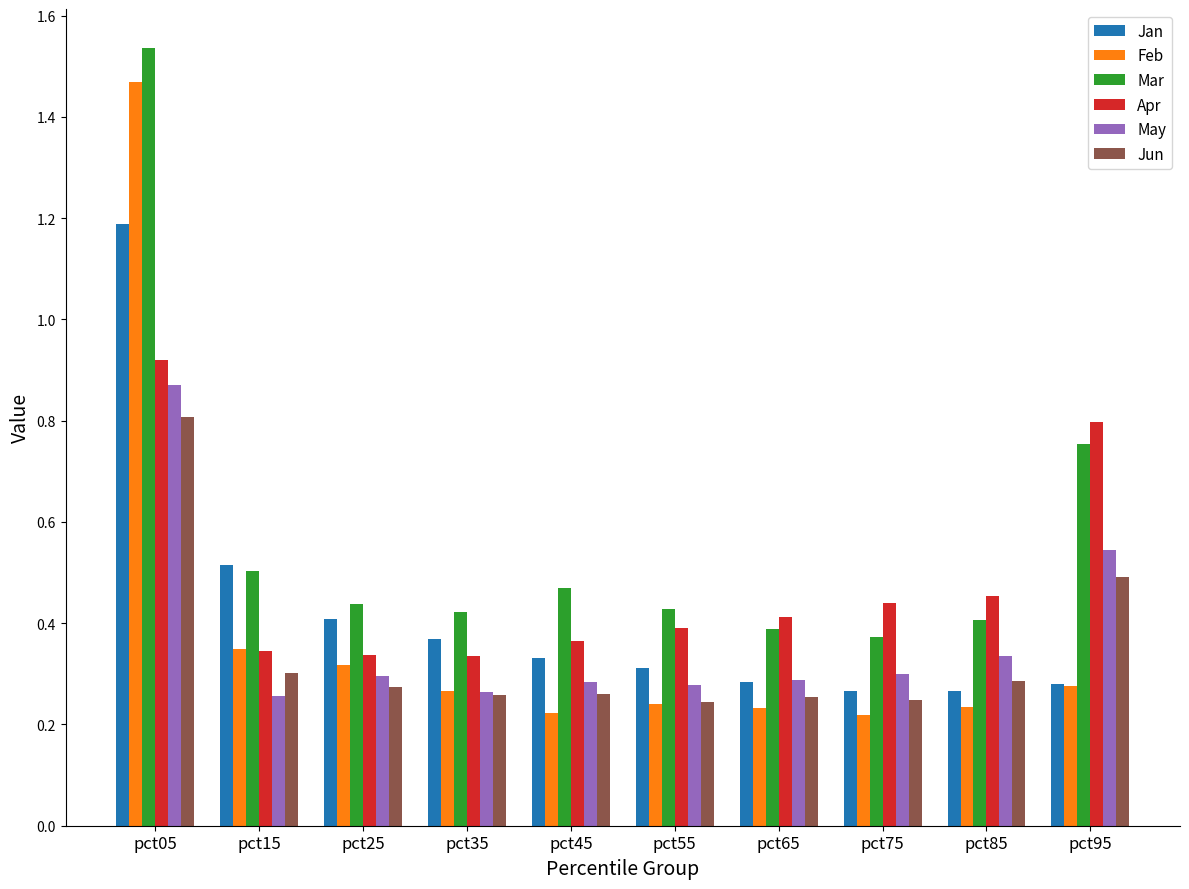

What is the total value across all series at pct25?

2.1